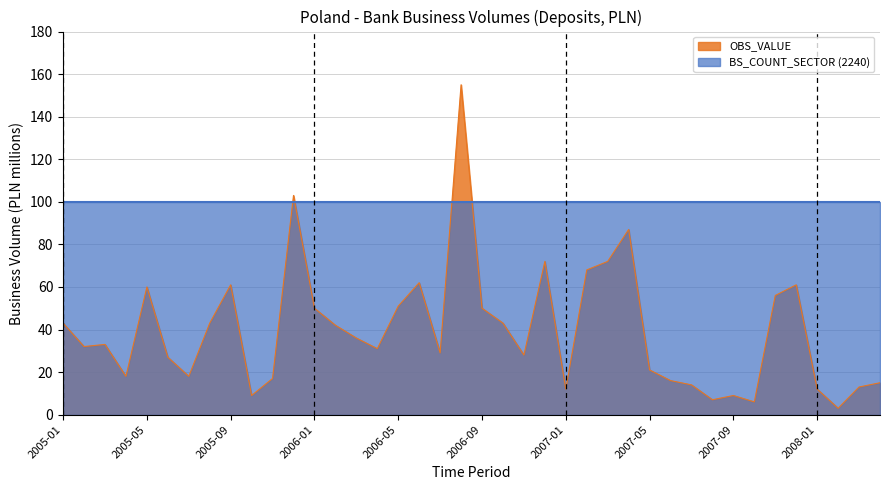

At which category does the chart reach its peak across all series?

2006-08